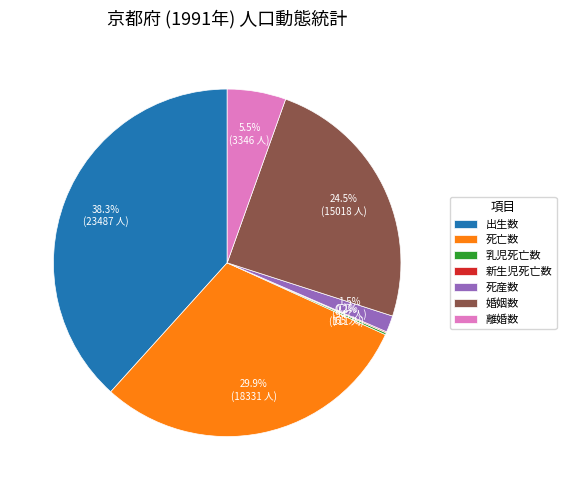

Approximately how many times larger is the value at 離婚数 compared to 出生数?

0.1